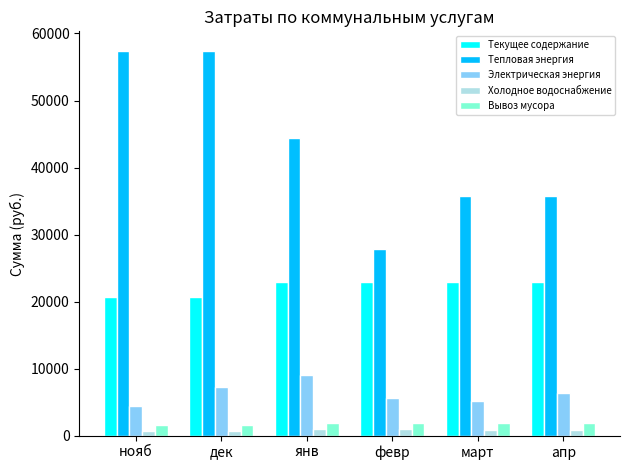

What are all the series names shown in the legend?

Текущее содержание, Тепловая энергия, Электрическая энергия, Холодное водоснабжение, Вывоз мусора